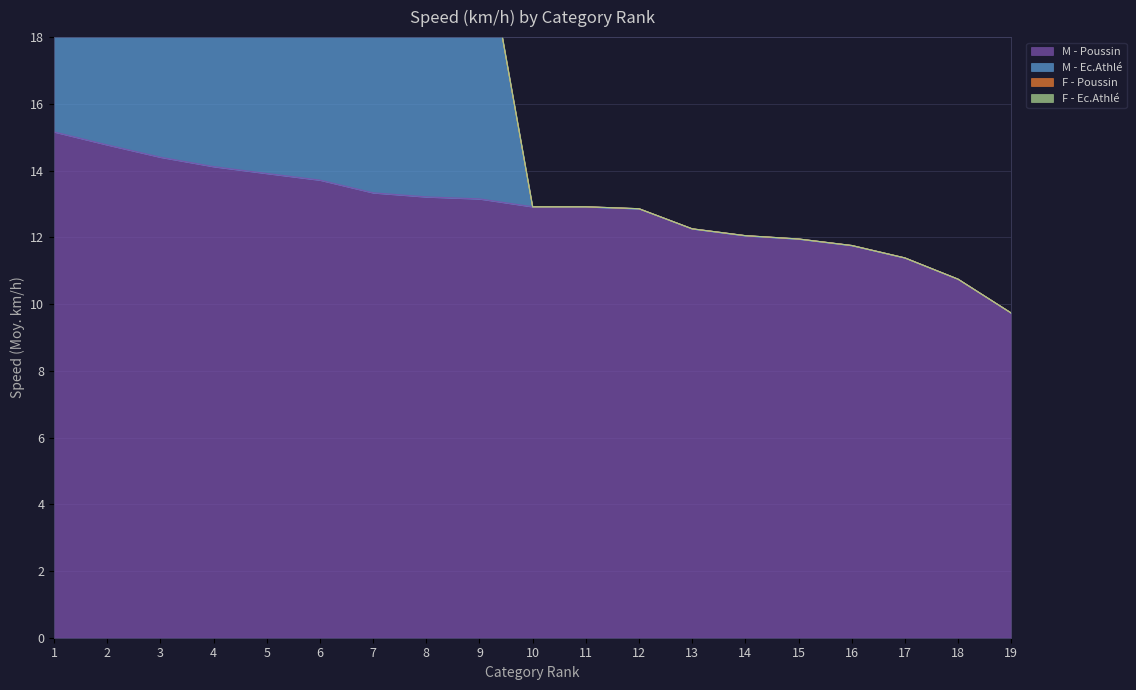

True or false: M - Ec.Athlé and M - Poussin cross at least once.

False